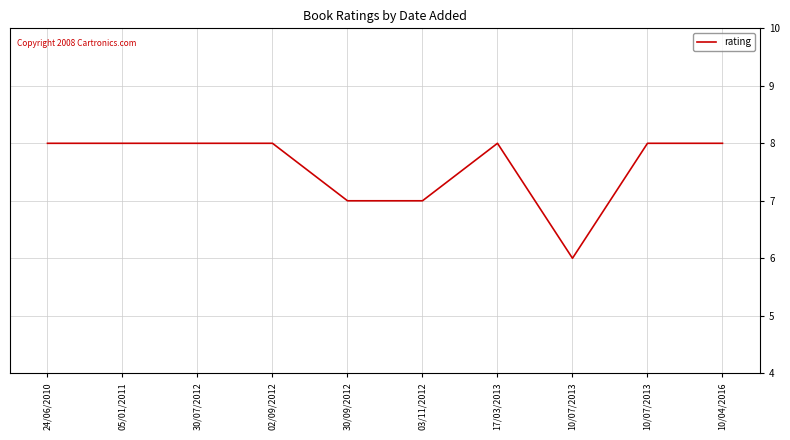

What is the sum of all values?

76